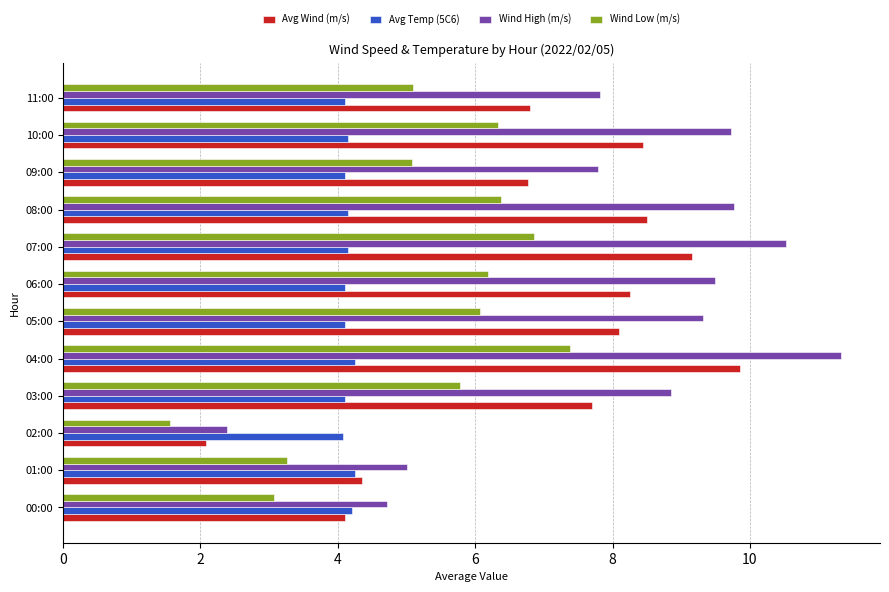

How many categories are shown in the chart?

12